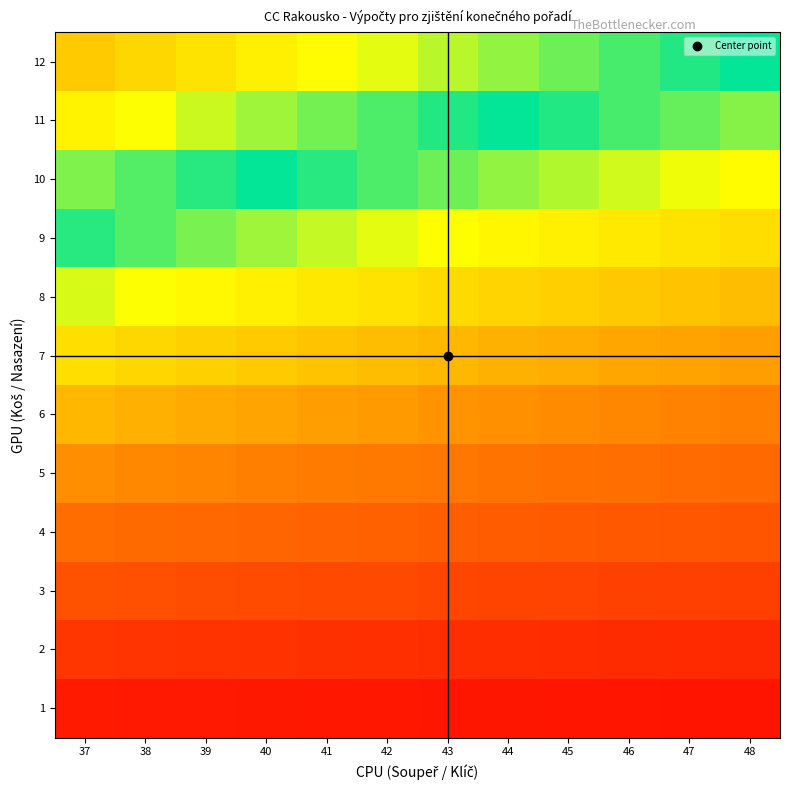

Reading left to right, extract all data points from this chart.

1: 37=0.1	38=0.1	39=0.1	40=0.1	41=0.1	42=0.1	43=0.1	44=0.1	45=0.1	46=0.1	47=0.1	48=0.1
2: 37=0.2	38=0.2	39=0.2	40=0.2	41=0.2	42=0.2	43=0.2	44=0.2	45=0.2	46=0.2	47=0.2	48=0.2
3: 37=0.3	38=0.3	39=0.3	40=0.3	41=0.3	42=0.3	43=0.3	44=0.3	45=0.3	46=0.3	47=0.3	48=0.2
4: 37=0.4	38=0.4	39=0.4	40=0.4	41=0.4	42=0.4	43=0.4	44=0.4	45=0.4	46=0.3	47=0.3	48=0.3
5: 37=0.5	38=0.5	39=0.5	40=0.5	41=0.5	42=0.5	43=0.5	44=0.5	45=0.4	46=0.4	47=0.4	48=0.4
6: 37=0.6	38=0.6	39=0.6	40=0.6	41=0.6	42=0.6	43=0.6	44=0.5	45=0.5	46=0.5	47=0.5	48=0.5
7: 37=0.8	38=0.7	39=0.7	40=0.7	41=0.7	42=0.7	43=0.7	44=0.6	45=0.6	46=0.6	47=0.6	48=0.6
8: 37=0.9	38=0.8	39=0.8	40=0.8	41=0.8	42=0.8	43=0.7	44=0.7	45=0.7	46=0.7	47=0.7	48=0.7
9: 37=1.0	38=0.9	39=0.9	40=0.9	41=0.9	42=0.9	43=0.8	44=0.8	45=0.8	46=0.8	47=0.8	48=0.8
10: 37=1.1	38=1.1	39=1.0	40=1.0	41=1.0	42=1.0	43=0.9	44=0.9	45=0.9	46=0.9	47=0.9	48=0.8
11: 37=1.2	38=1.2	39=1.1	40=1.1	41=1.1	42=1.0	43=1.0	44=1.0	45=1.0	46=1.0	47=0.9	48=0.9
12: 37=1.3	38=1.3	39=1.2	40=1.2	41=1.2	42=1.1	43=1.1	44=1.1	45=1.1	46=1.0	47=1.0	48=1.0